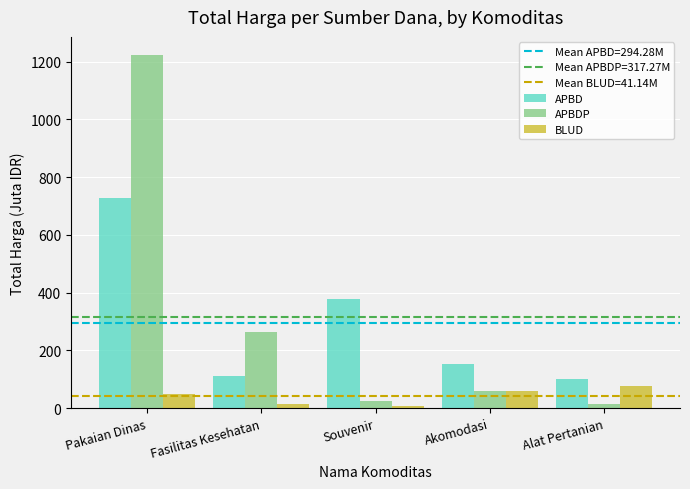

Which series has the widest spread of values?

APBDP